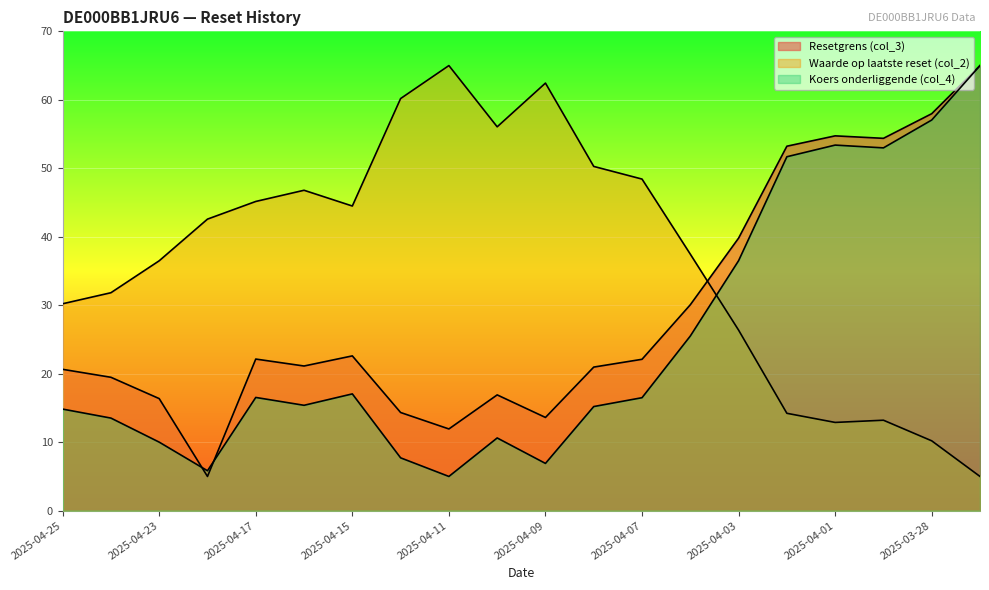

At which category does Resetgrens (col_3) reach its first local valley?

2025-04-22